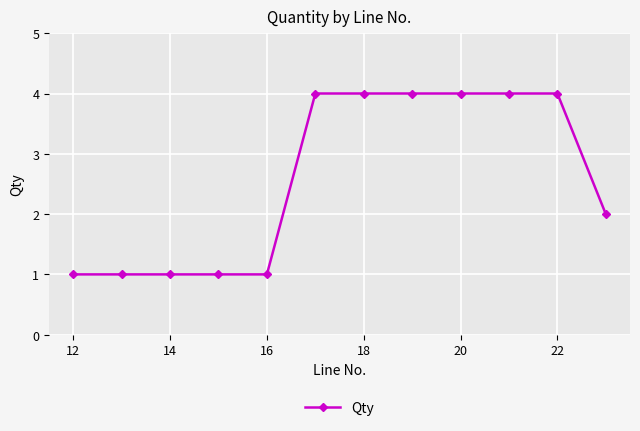

What is the maximum value shown in the chart?

4